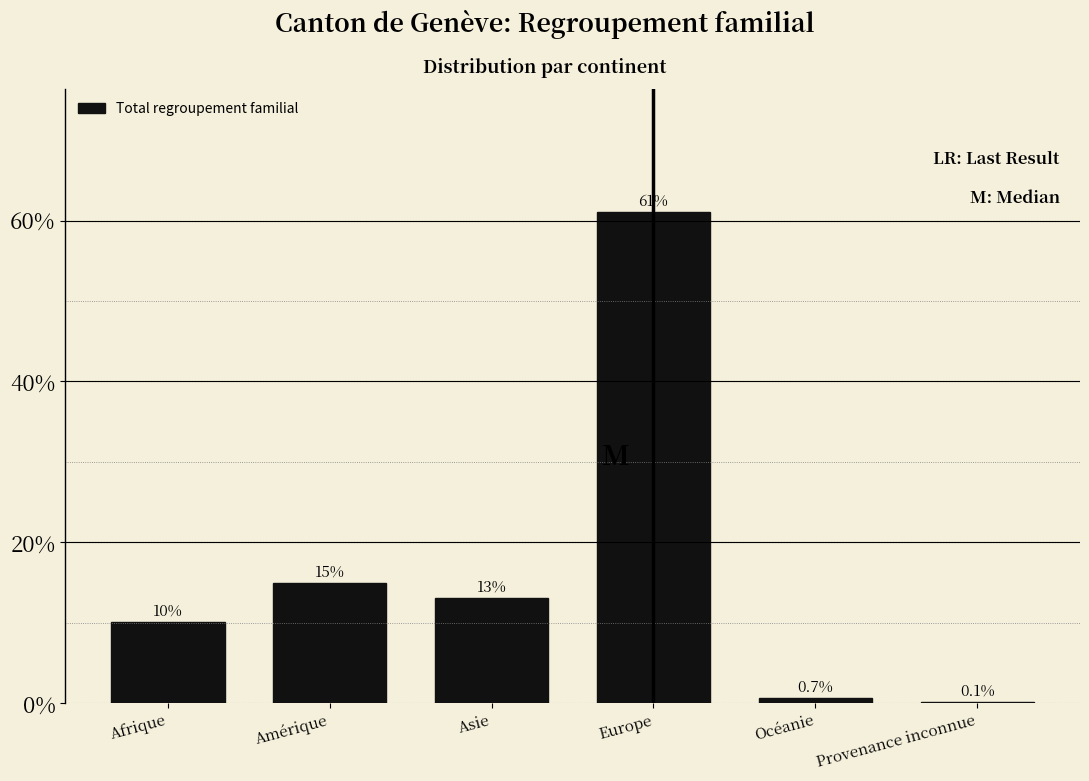

Reading left to right, what are all the values shown in this chart?

Afrique=10.1	Amérique=14.9	Asie=13.1	Europe=61.1	Océanie=0.7	Provenance inconnue=0.1